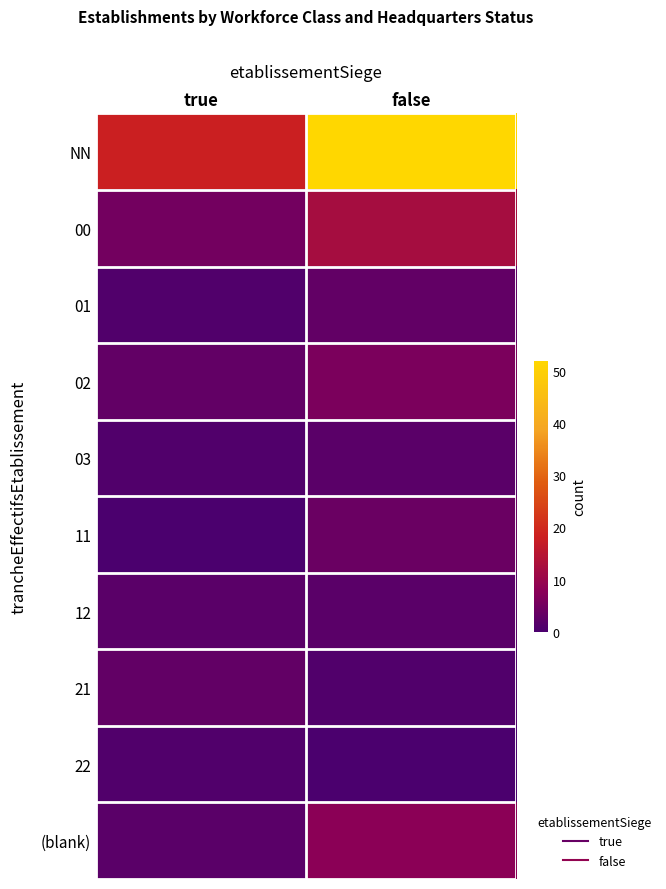

Which series has the widest spread of values?

NN